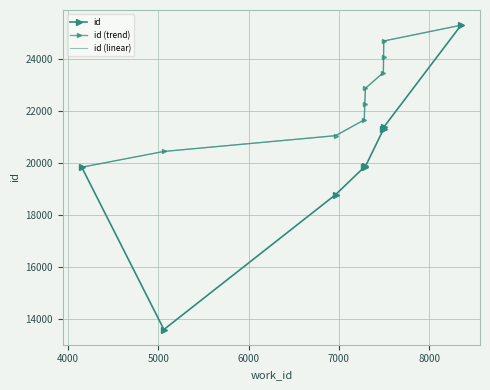

At which label is id (linear) closest to 22570?

7000